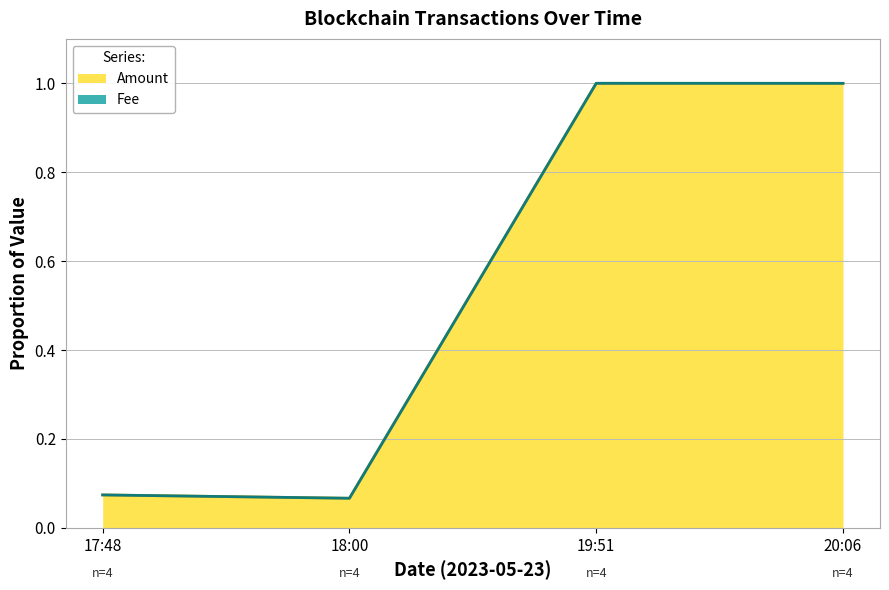

How many points are higher than both their immediate neighbors (excluding endpoints)?

1